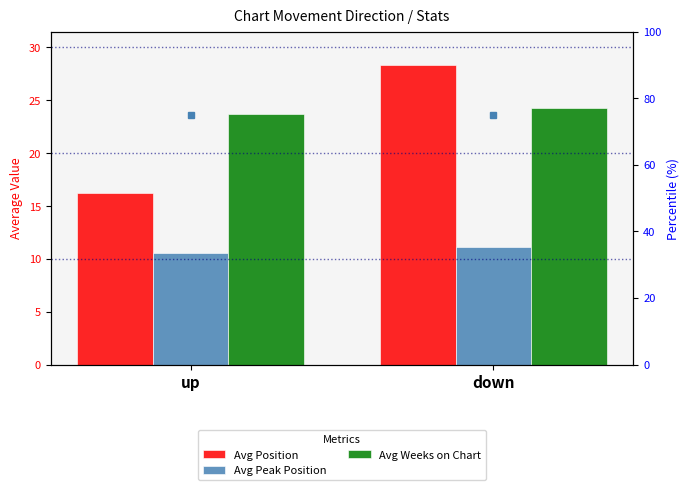

How many bars are there in total?

6